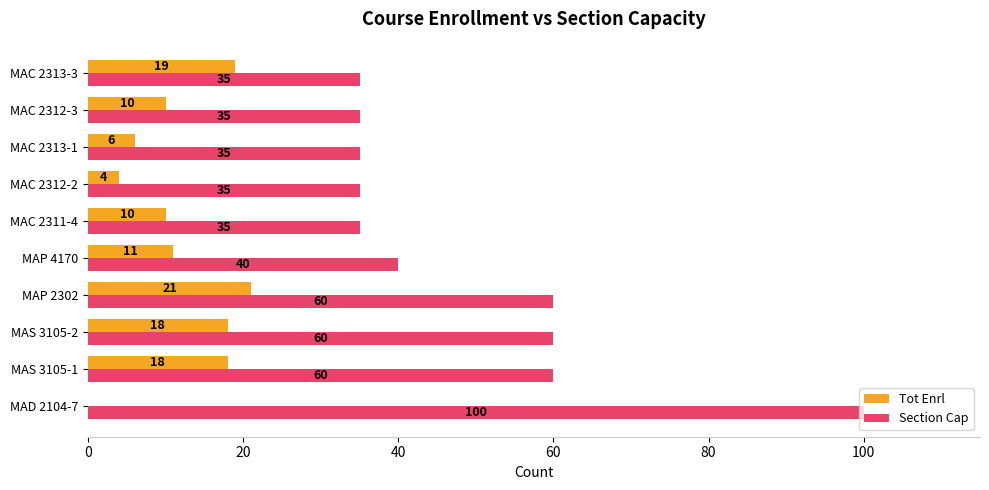

Read the Section Cap value at MAC 2313-1, to the nearest 5.

35